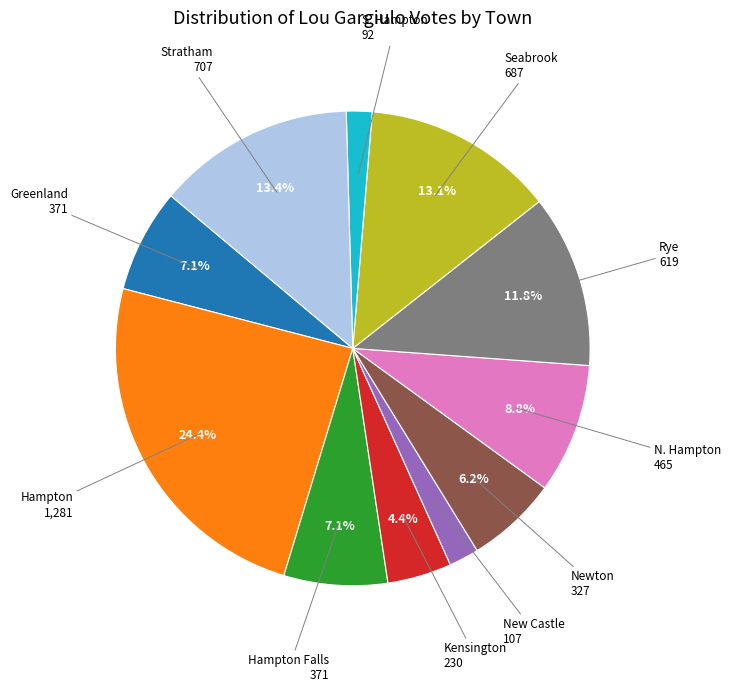

How many segments does this pie chart have?

11